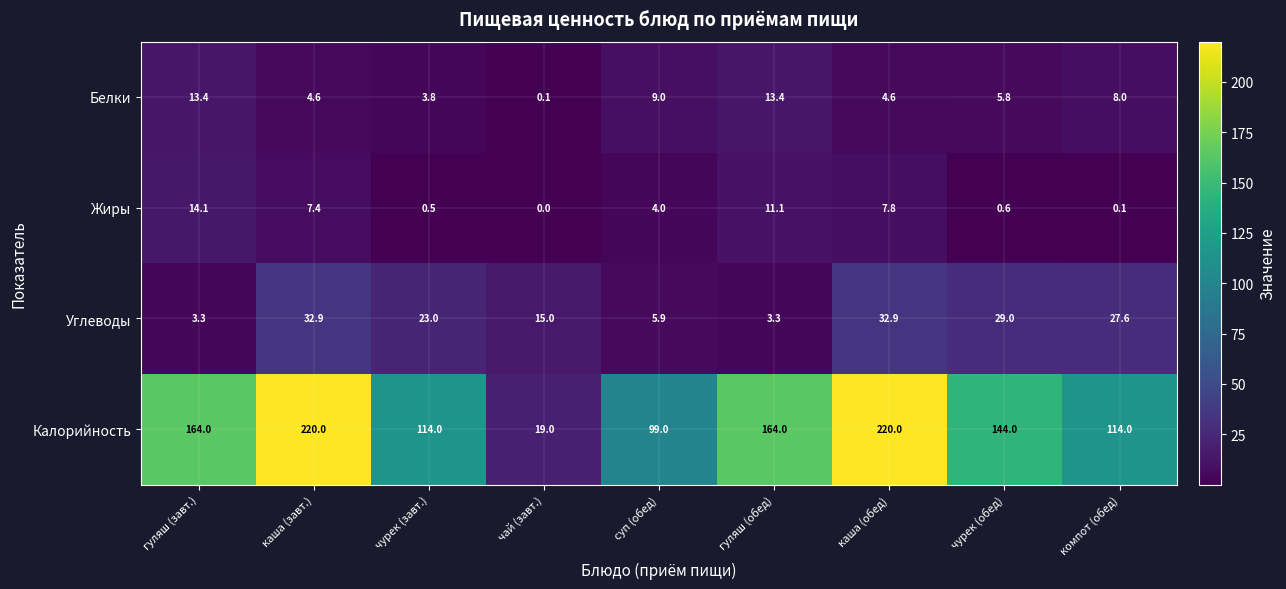

What is the difference between the Калорийность values at компот (обед) and каша (завт.)?

106.0